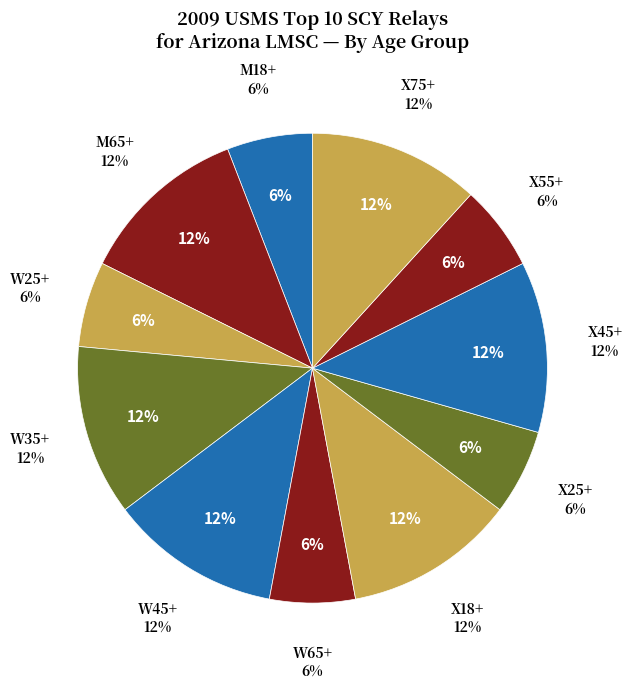

Between X18+ and W25+, which is larger?

X18+